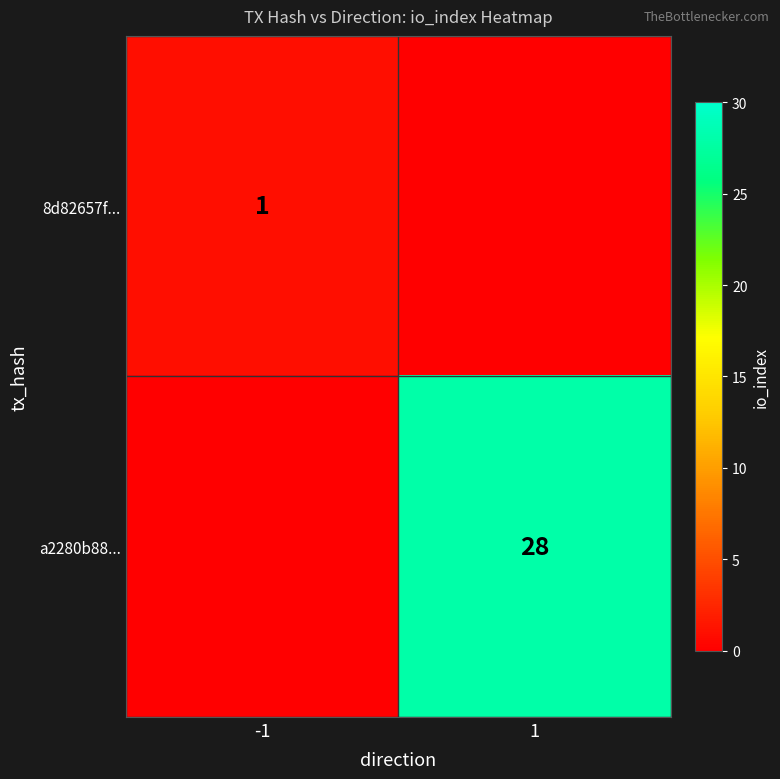

What is the spread (max minus min) of values at -1?

1